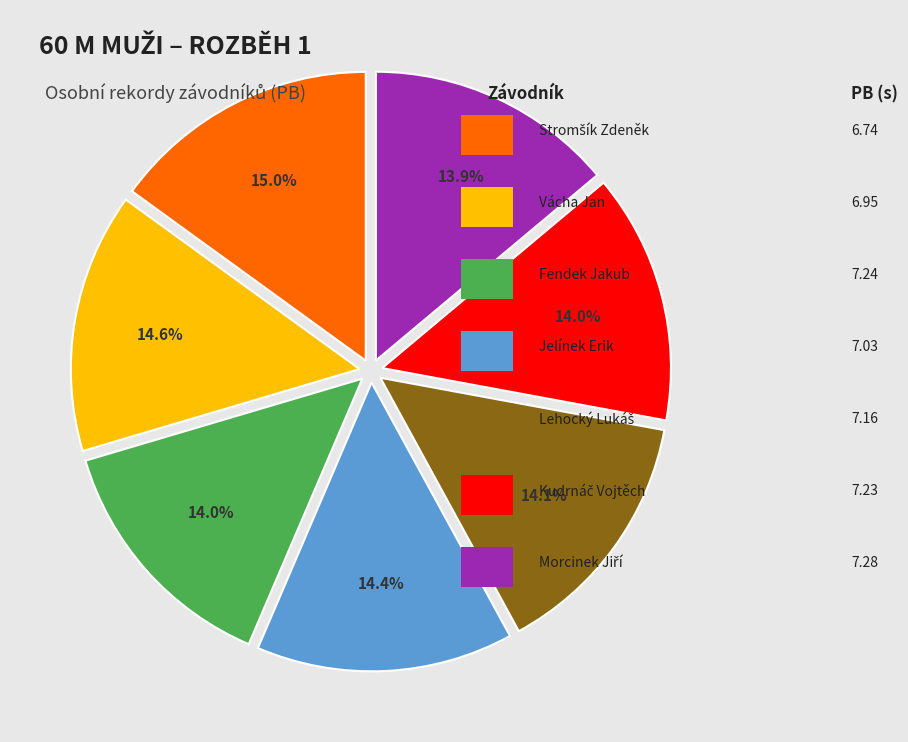

Does any single category account for the majority?

No